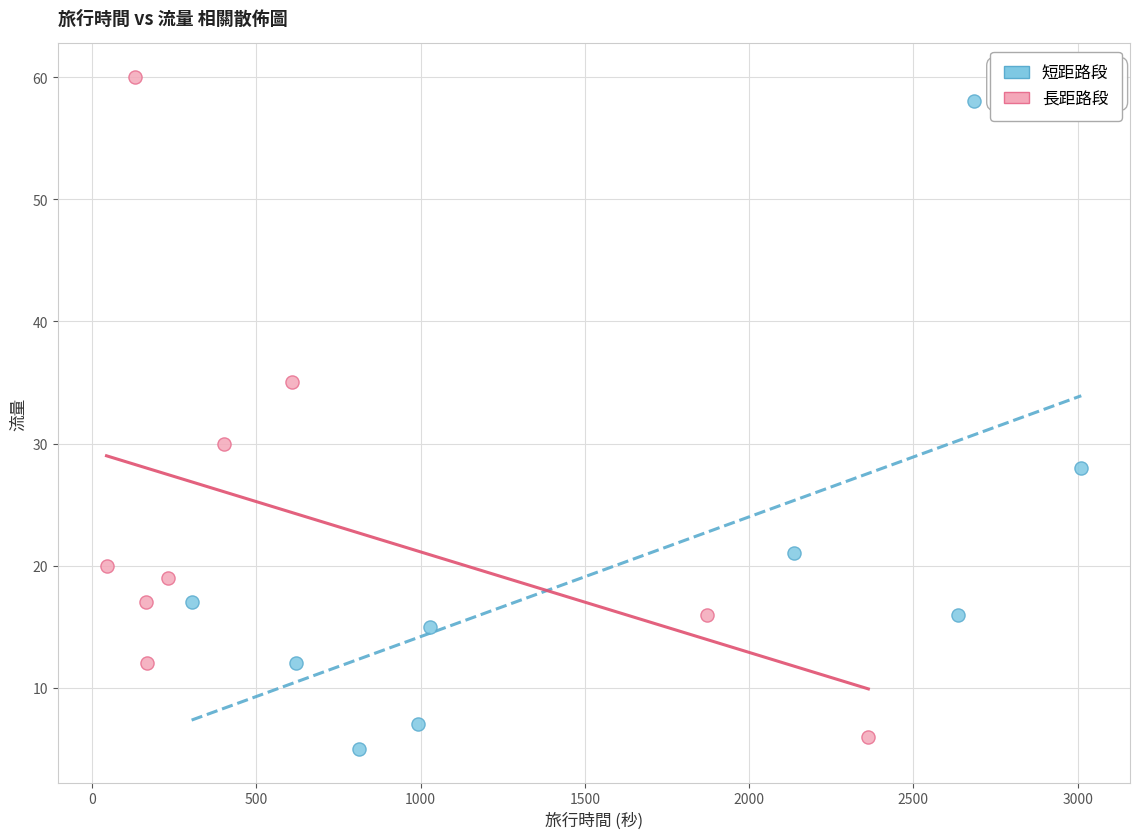

What are all the series names shown in the legend?

短距路段, 長距路段